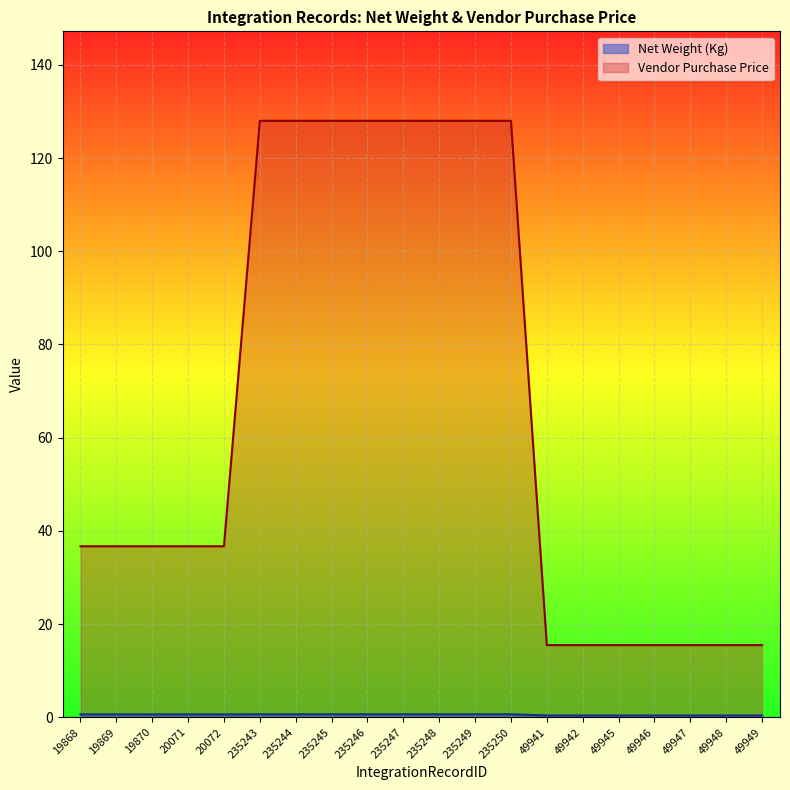

Count the number of categories in the chart.

20